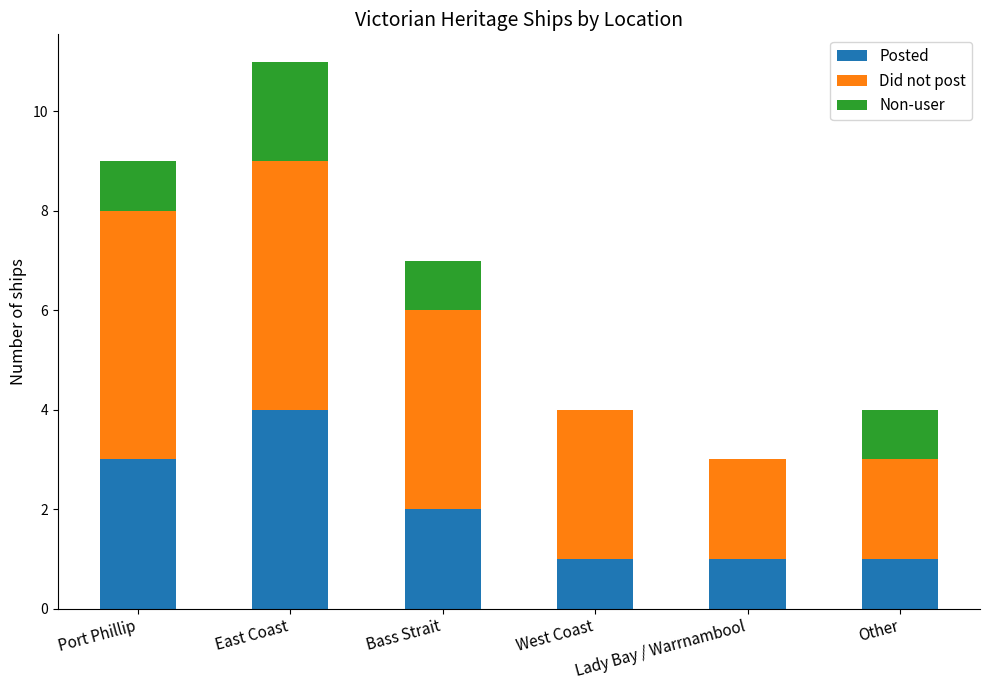

What is the highest value of the Posted series?

4